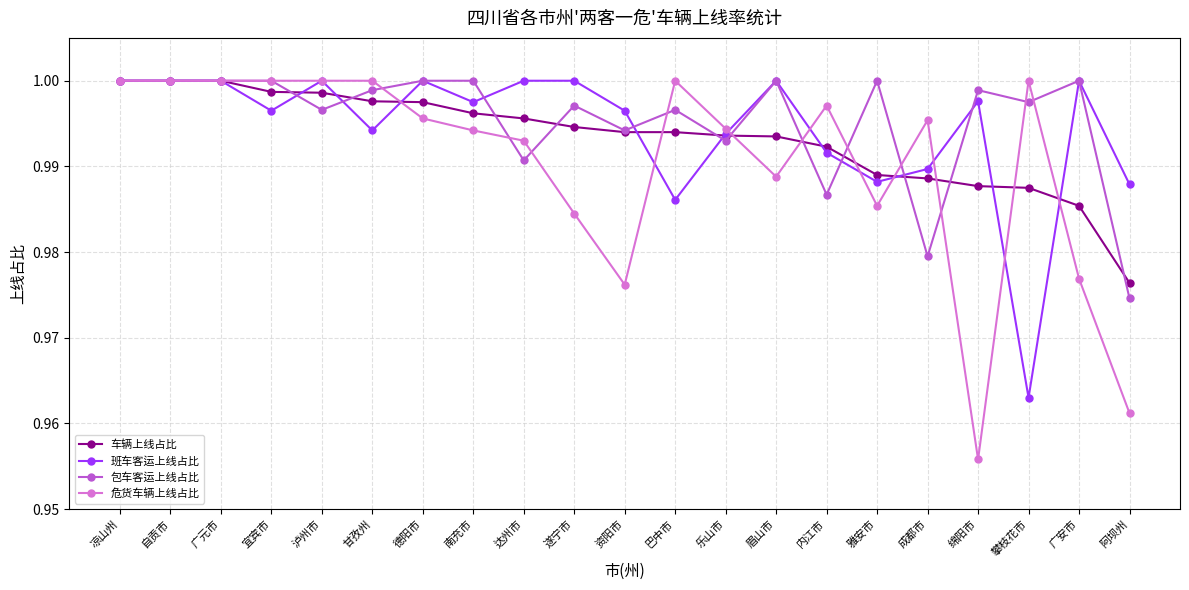

How many lines are shown in the chart?

4